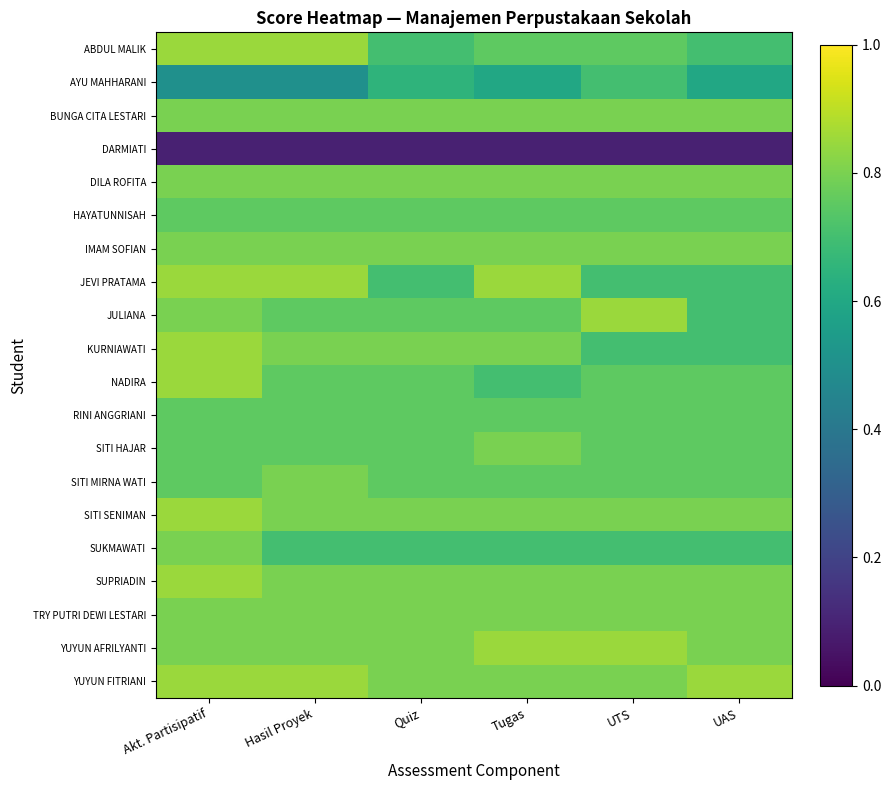

Rank the series at UTS from lowest to highest value.

DARMIATI, AYU MAHHARANI, JEVI PRATAMA, KURNIAWATI, SUKMAWATI, ABDUL MALIK, HAYATUNNISAH, NADIRA, RINI ANGGRIANI, SITI HAJAR, SITI MIRNA WATI, BUNGA CITA LESTARI, DILA ROFITA, IMAM SOFIAN, SITI SENIMAN, SUPRIADIN, TRY PUTRI DEWI LESTARI, YUYUN FITRIANI, JULIANA, YUYUN AFRILYANTI